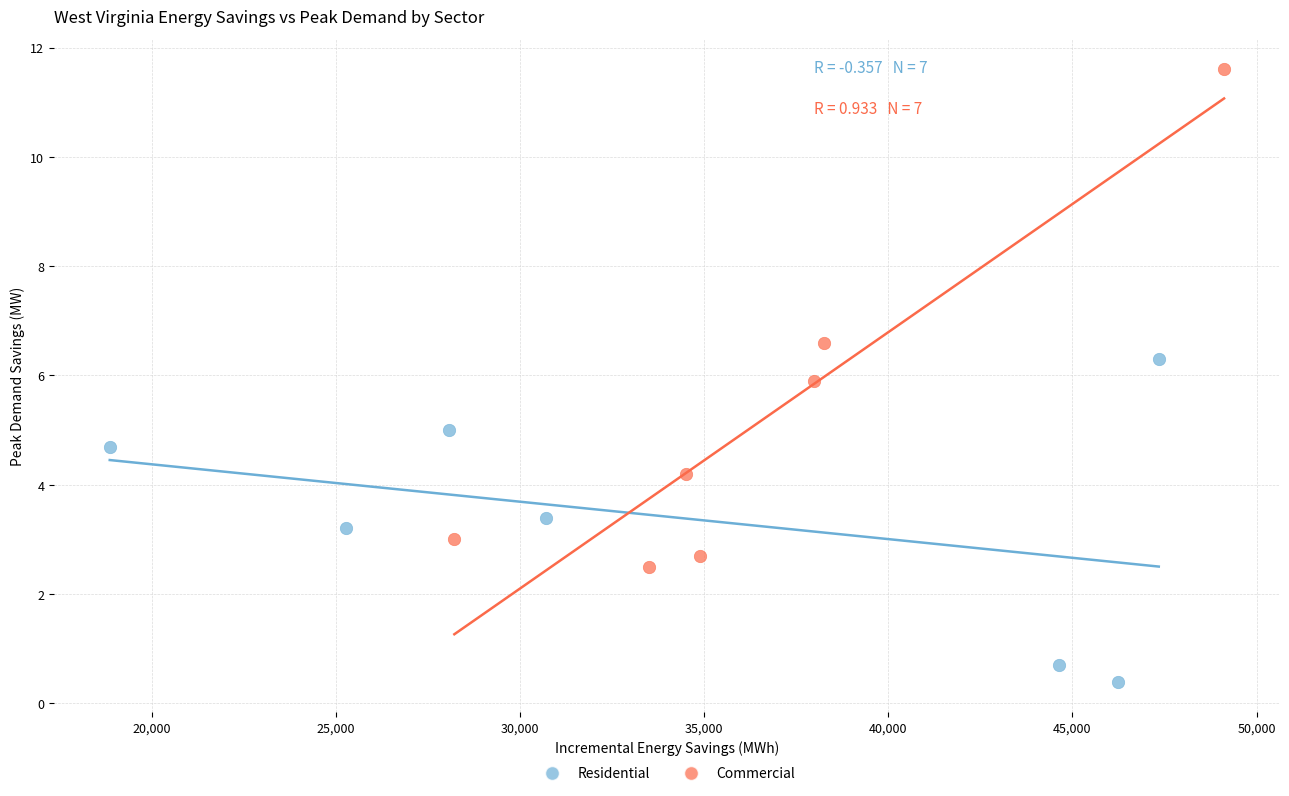

What are all the series names shown in the legend?

Residential, Commercial